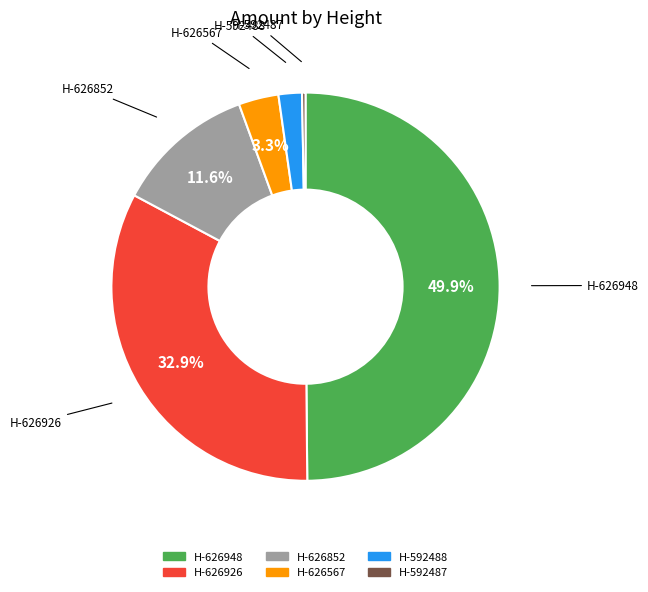

How many segments does this pie chart have?

6